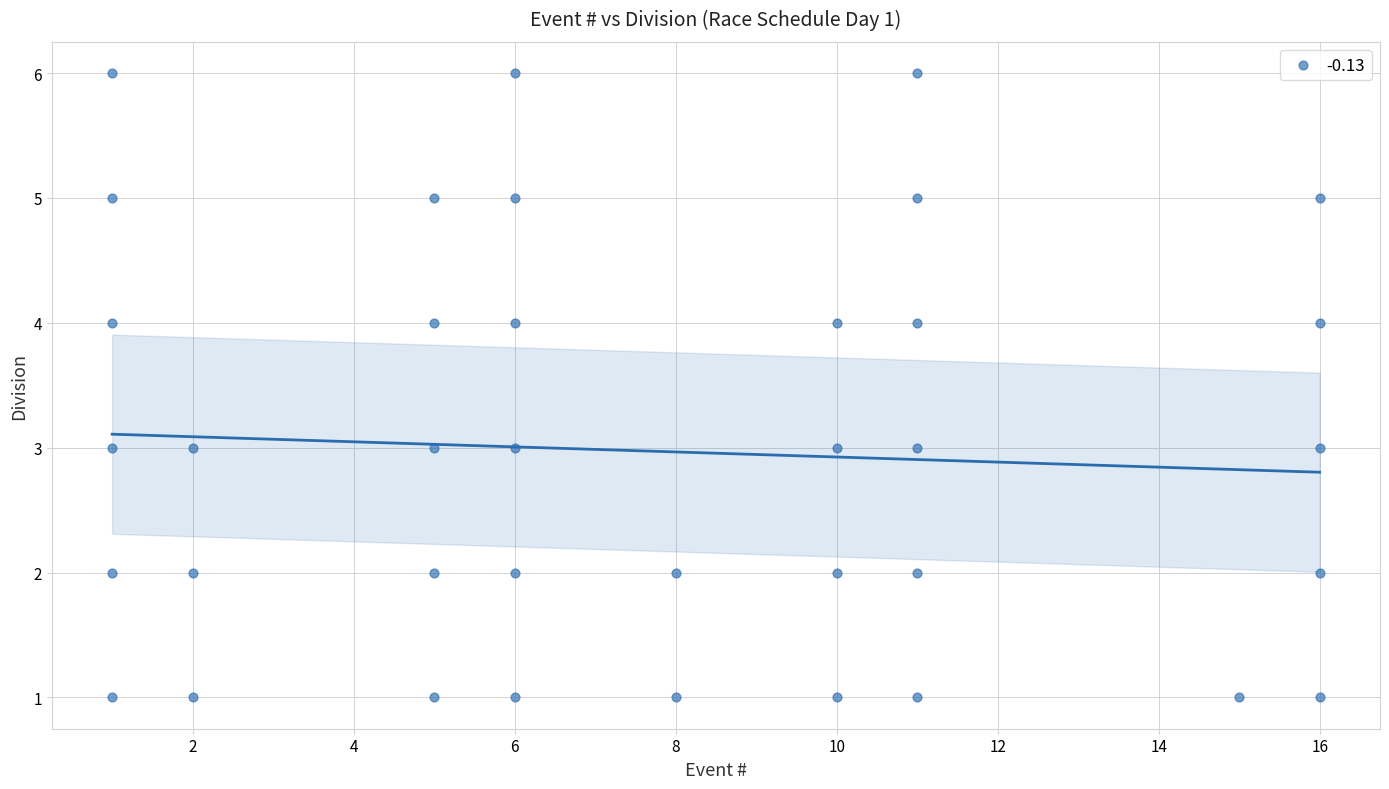

What is the range of X values (max minus min)?

15